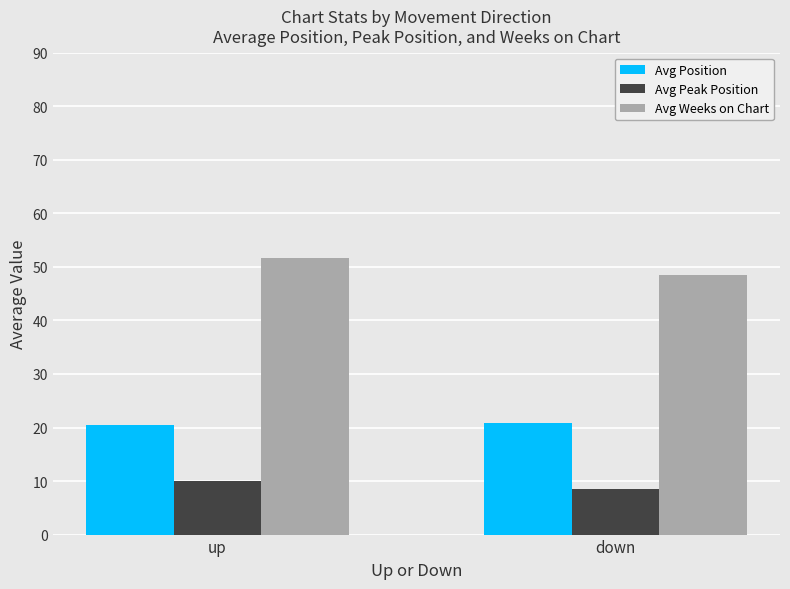

At which category is the sum across all series the highest?

up